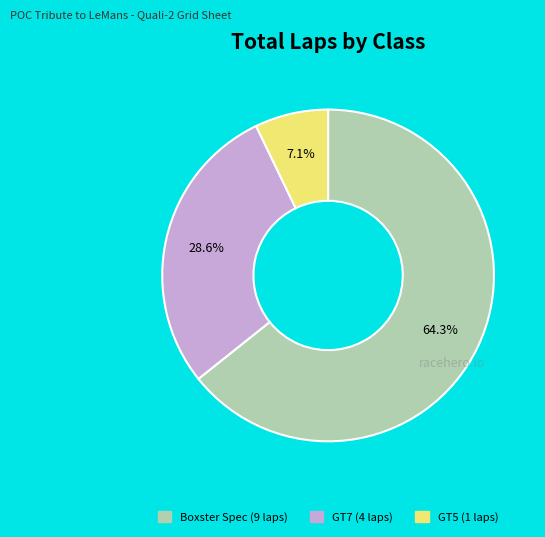

Between Boxster Spec and GT5, which is larger?

Boxster Spec